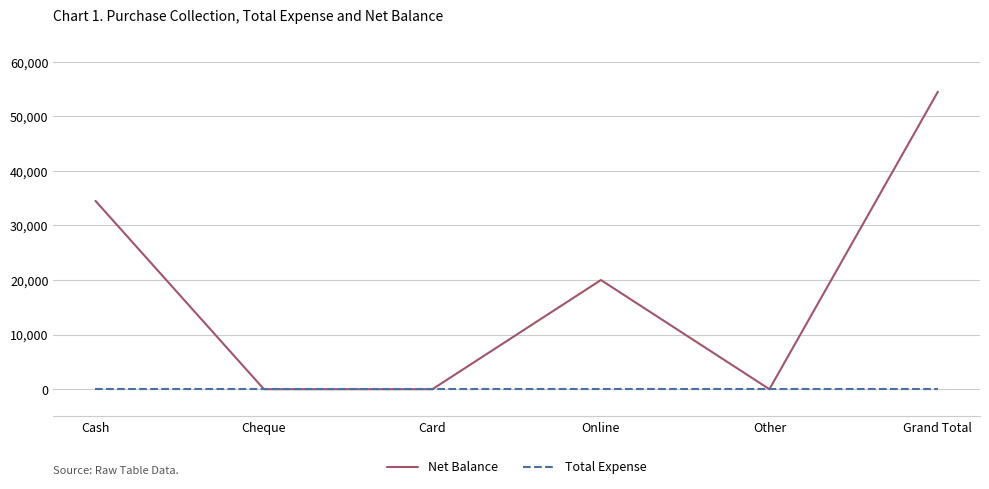

How many categories are shown in the chart?

6